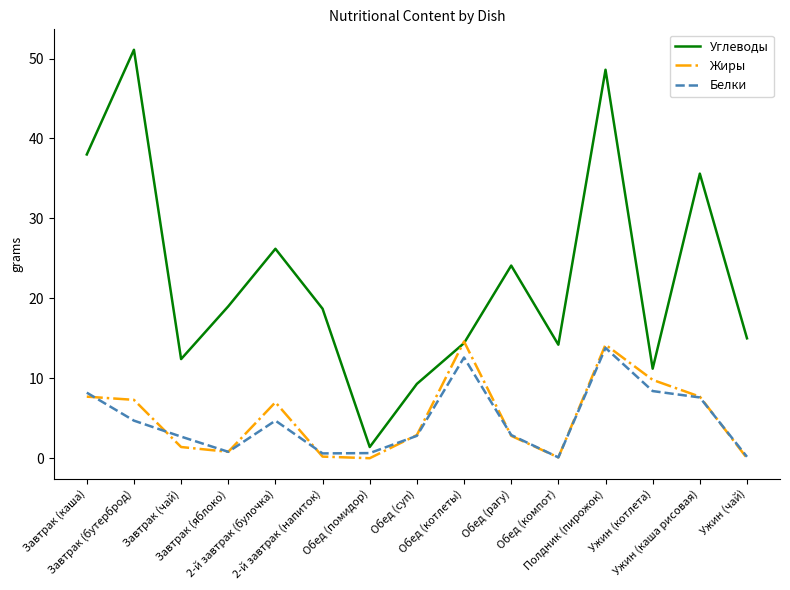

How many lines are shown in the chart?

3